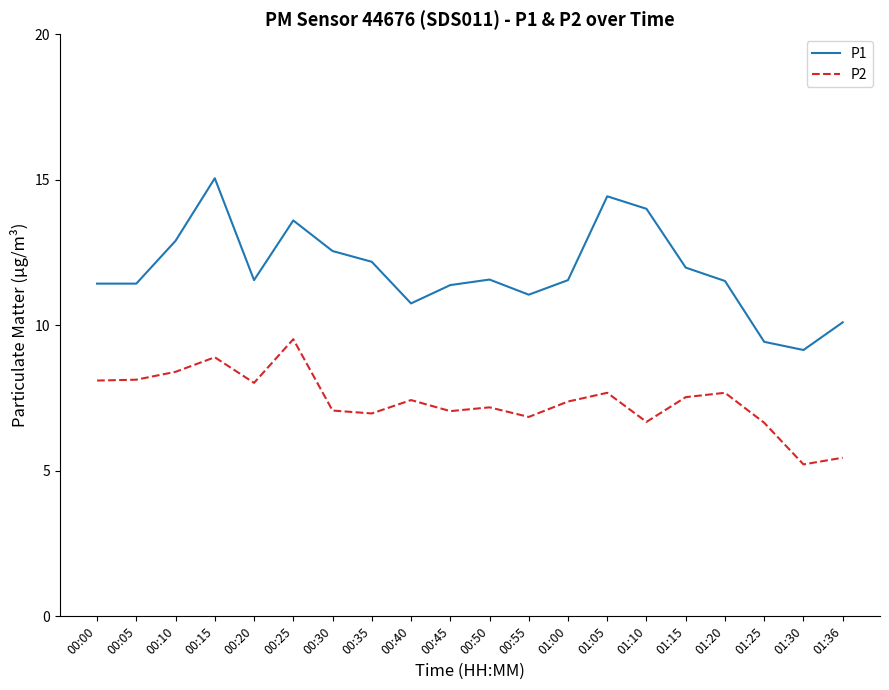

List the series in order of their overall mean, lowest first.

P2, P1